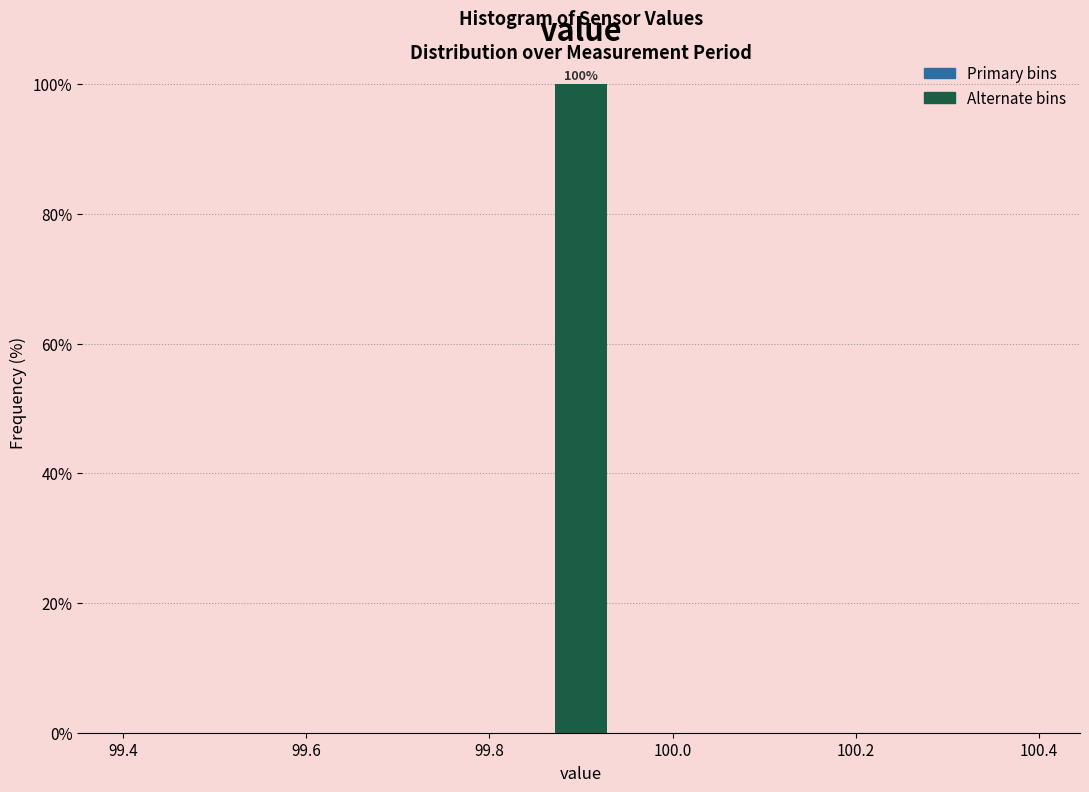

Read against the x-axis, roughly where is the centre of the tallest bar?

99.90